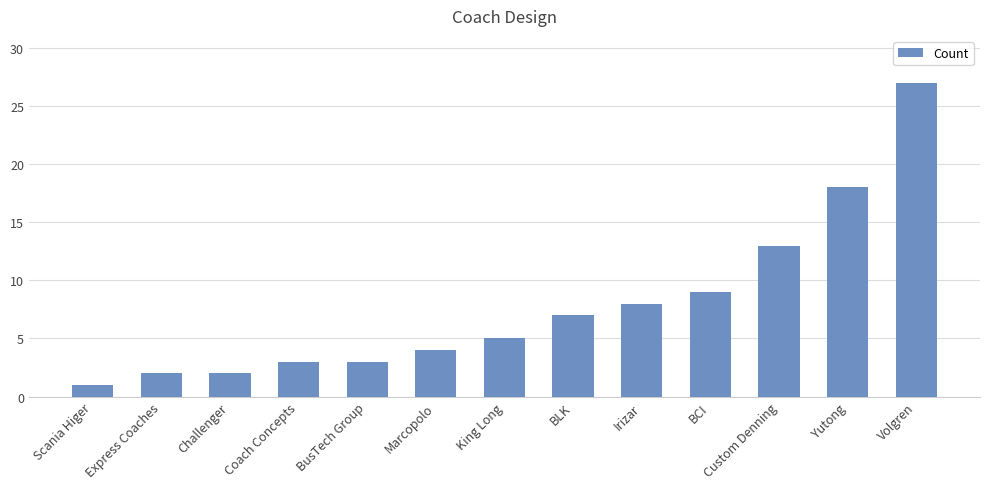

Does the chart contain stacked bars?

No